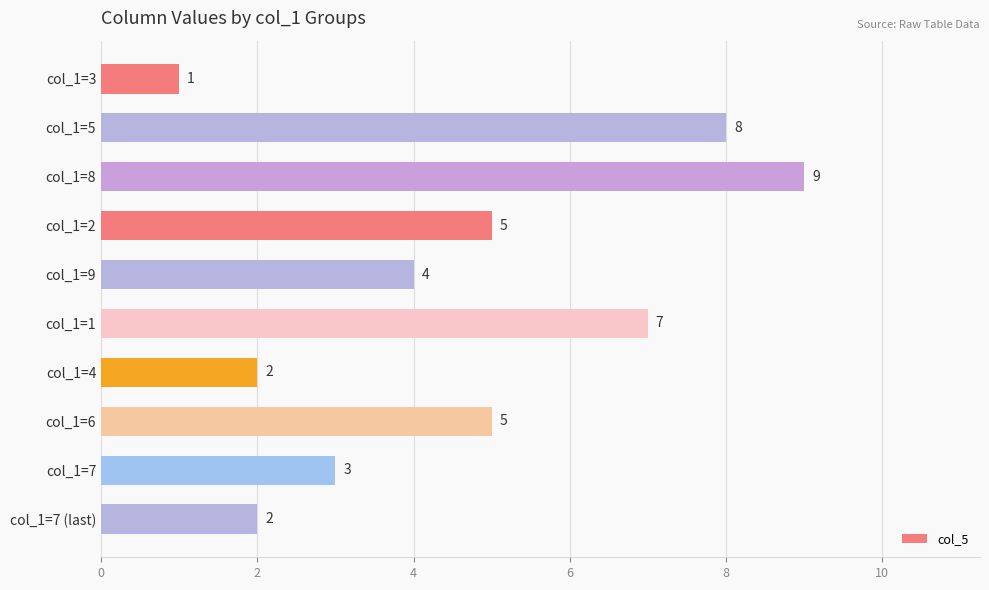

True or false: the data shows 5 at col_1=2.

True